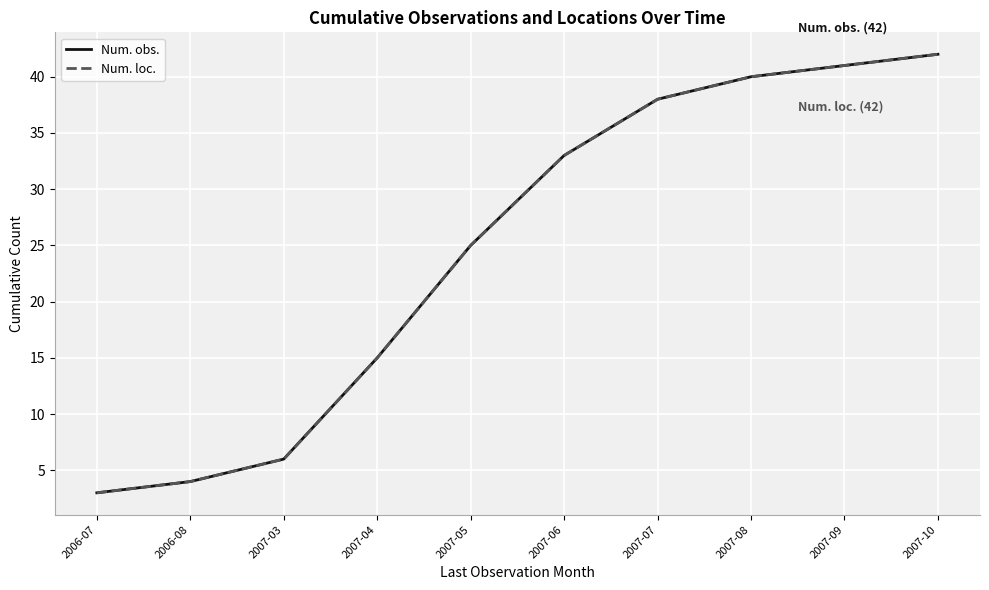

Is this an area chart (filled region under the line)?

No